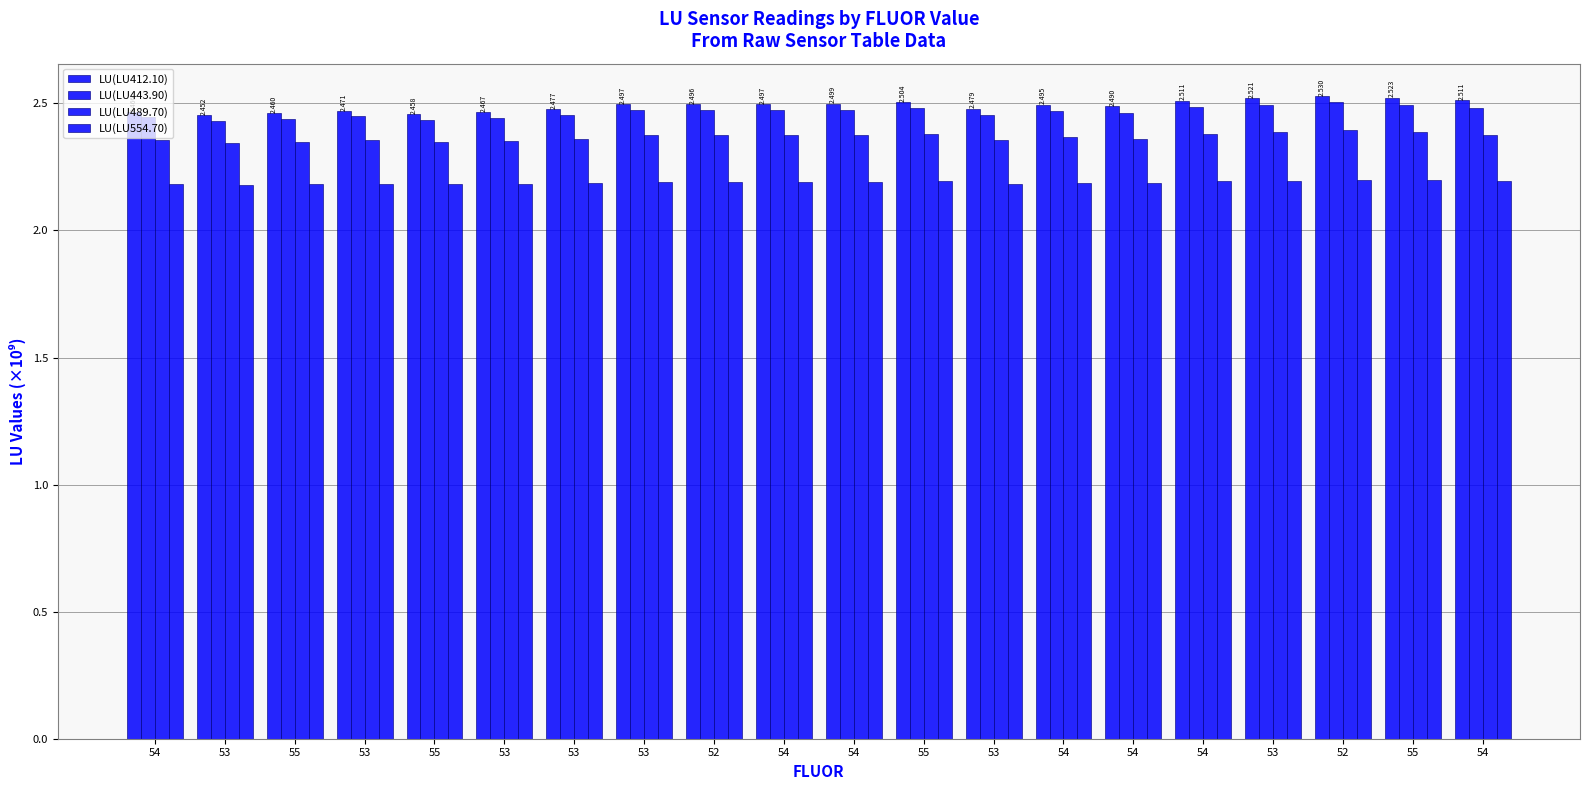

Count the number of data series in this chart.

4